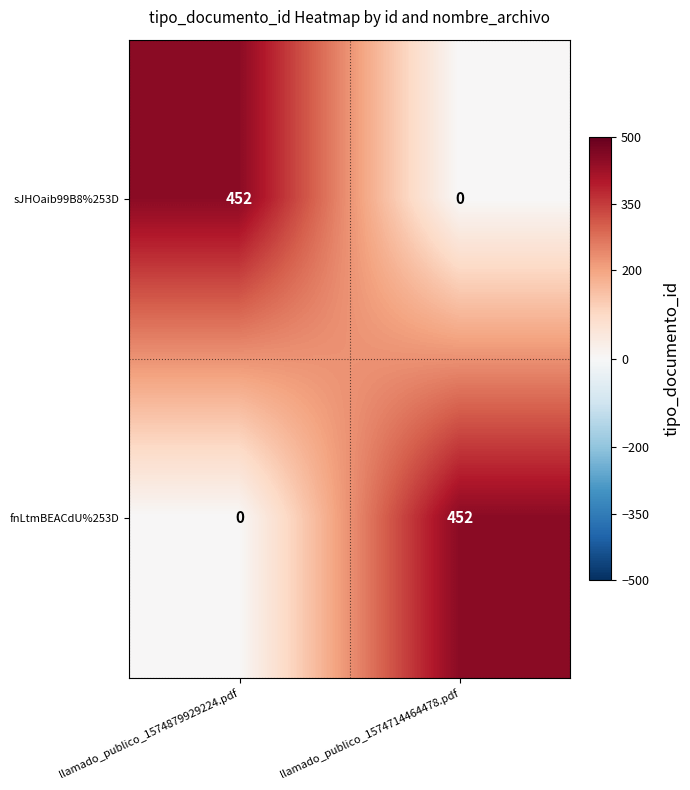

What is the total value across all series at llamado_publico_1574714464478.pdf?

452